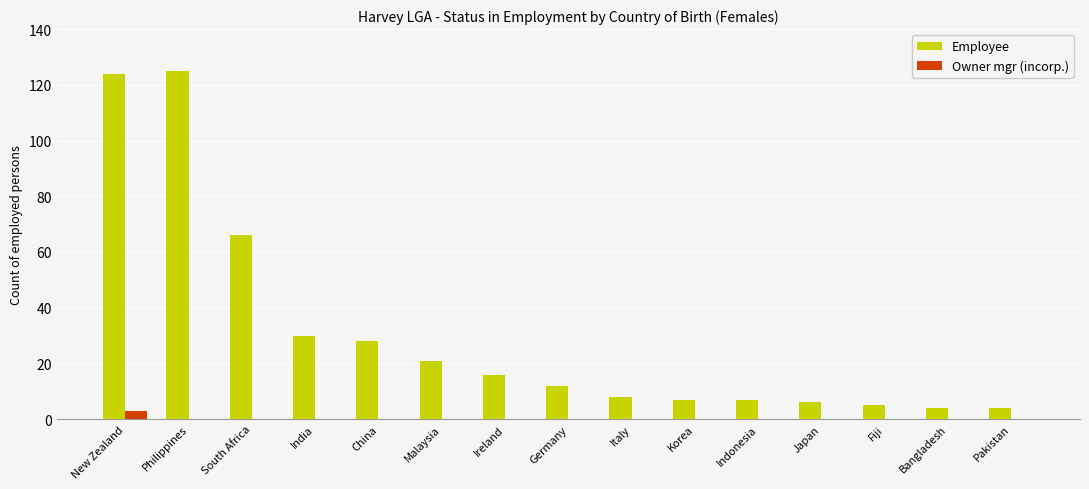

Is it true that Employee equals 8 at Italy?

True